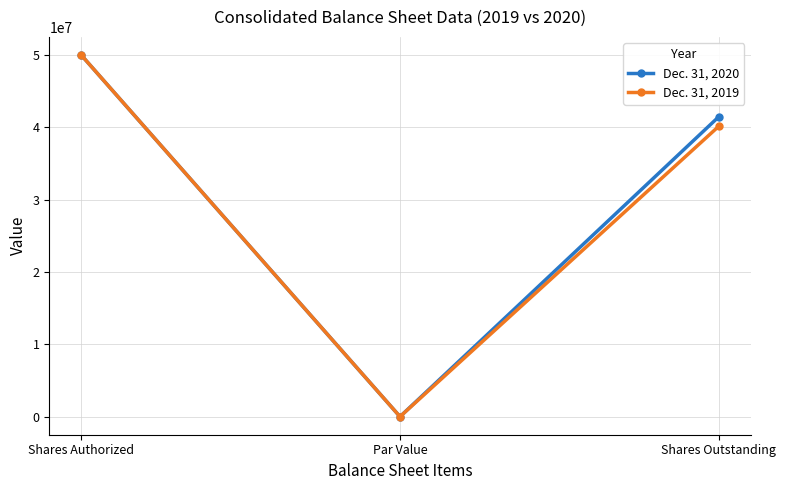

True or false: Dec. 31, 2019 has a value of 10661649 at Shares Outstanding.

False